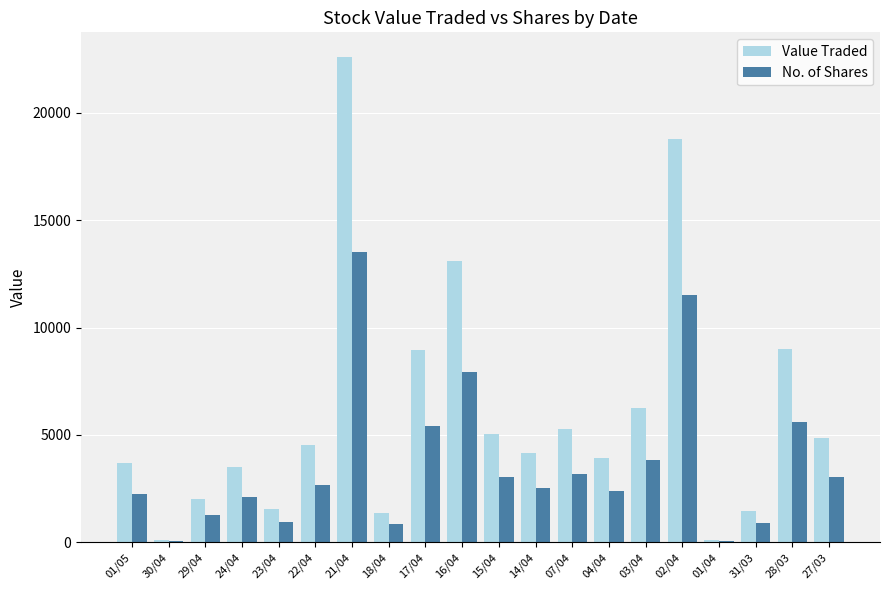

What is the maximum value for No. of Shares?

13497